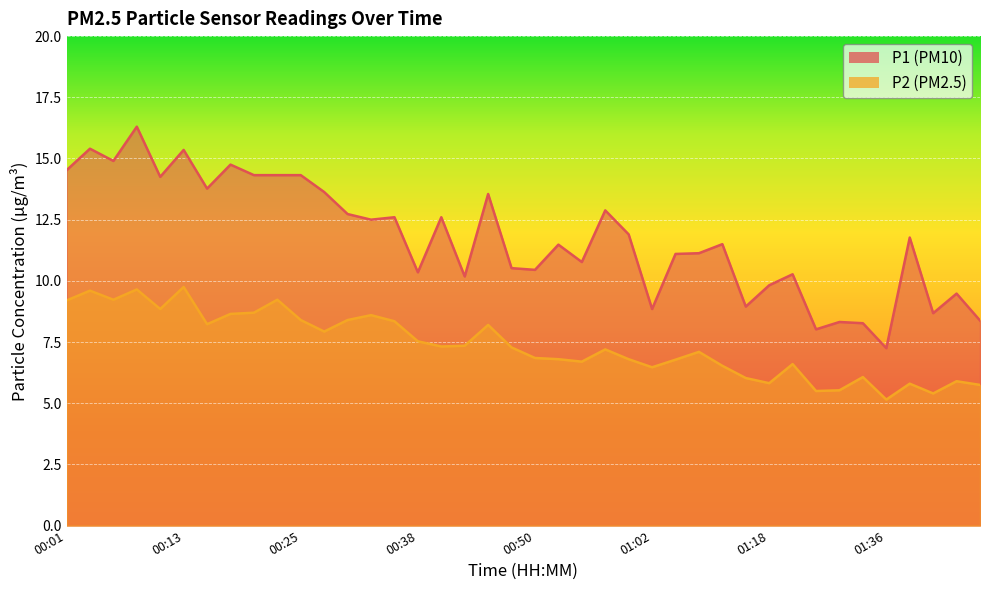

At which category does the chart reach its peak across all series?

00:08